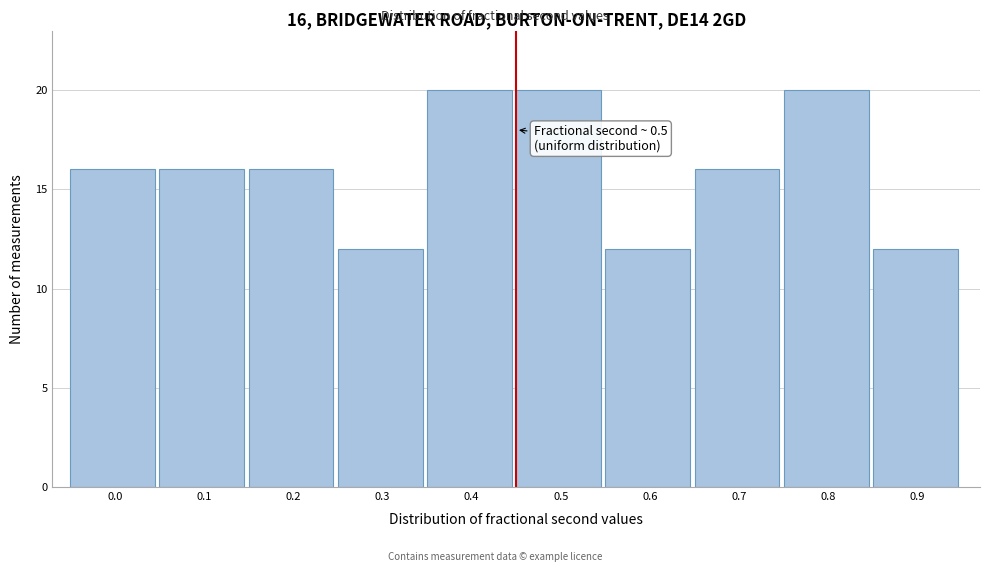

Reading left to right, what are all the values shown in this chart?

16	16	16	12	20	20	12	16	20	12